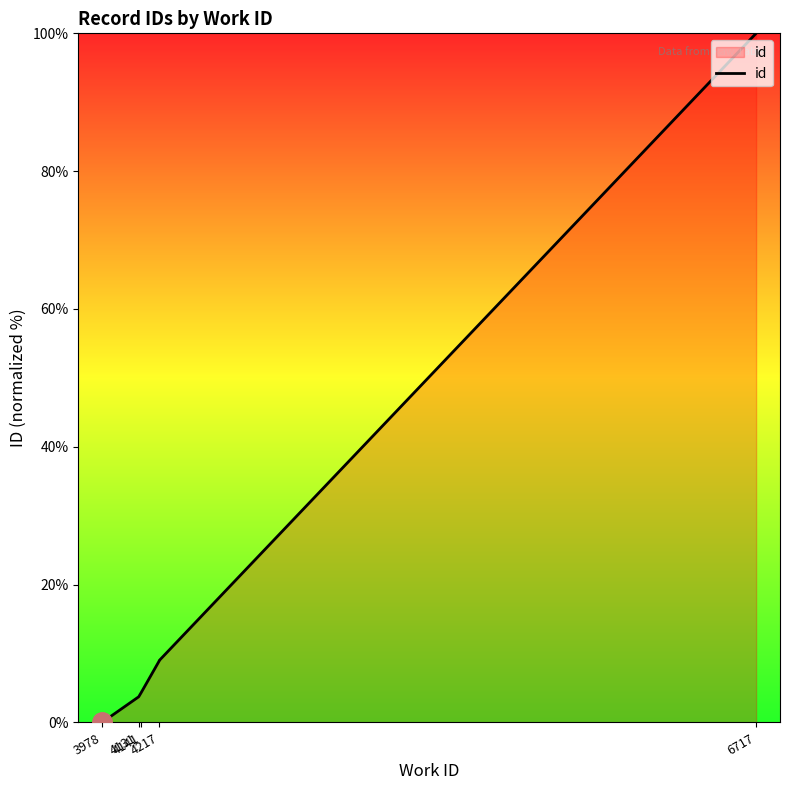

The value at 6717 is 100.0. True or false?

True